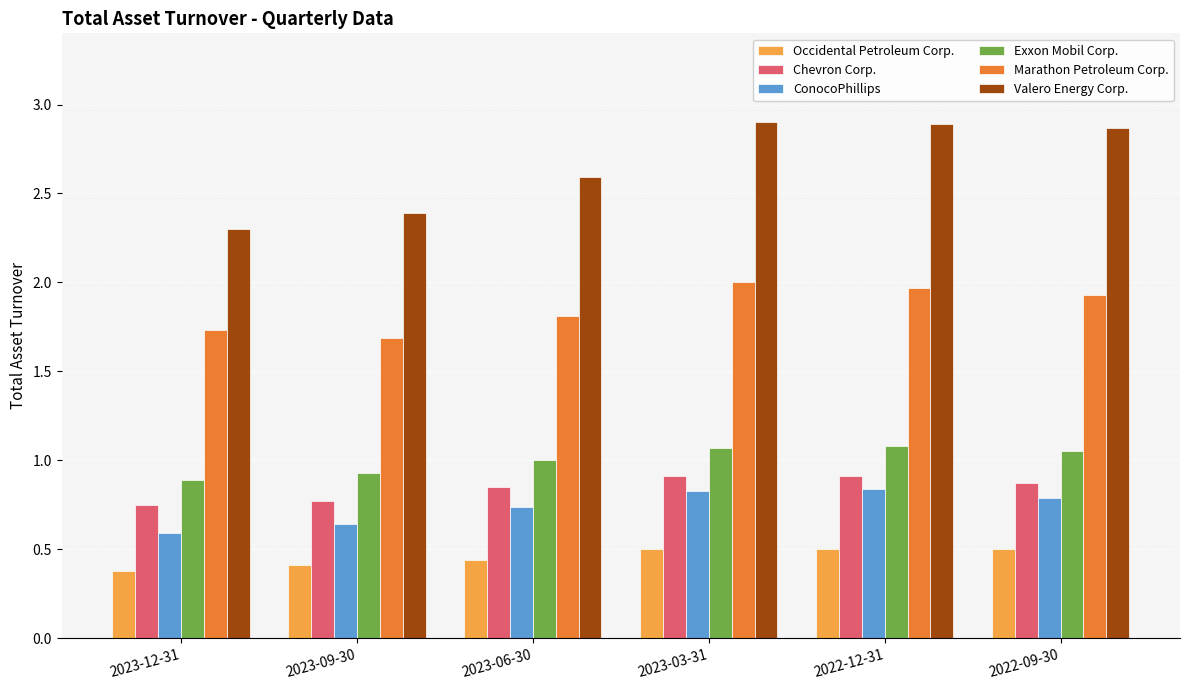

Which series has the largest total across all categories?

Valero Energy Corp.